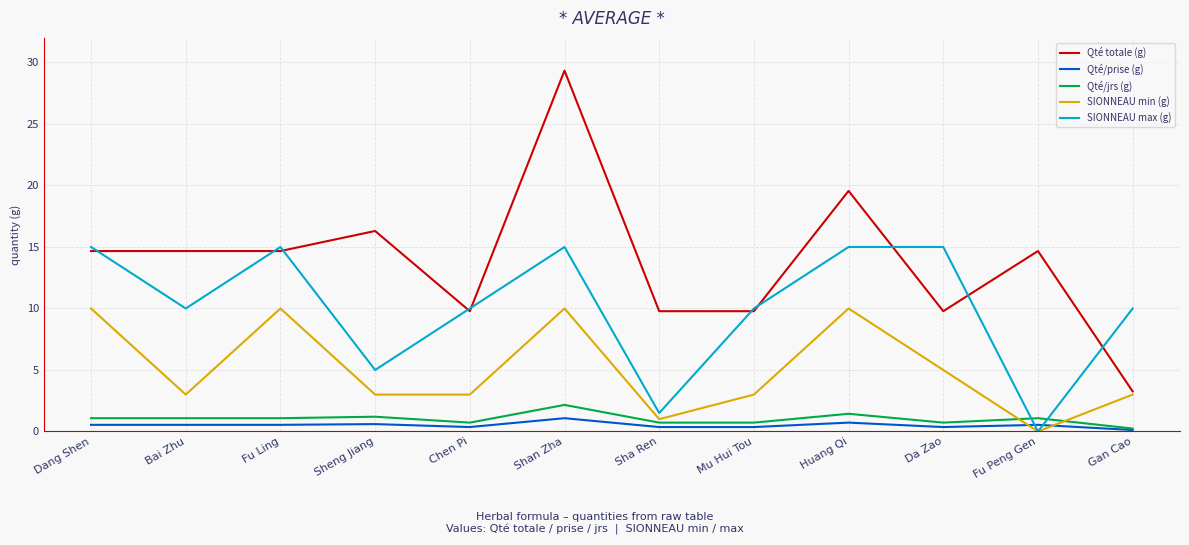

What is the difference between the Qté/jrs (g) values at Sheng Jiang and Huang Qi?

0.2